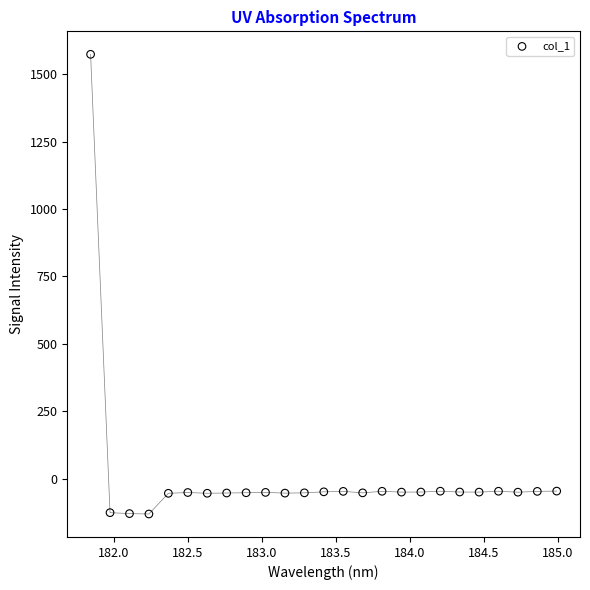

What is the range of X values (max minus min)?

3.1